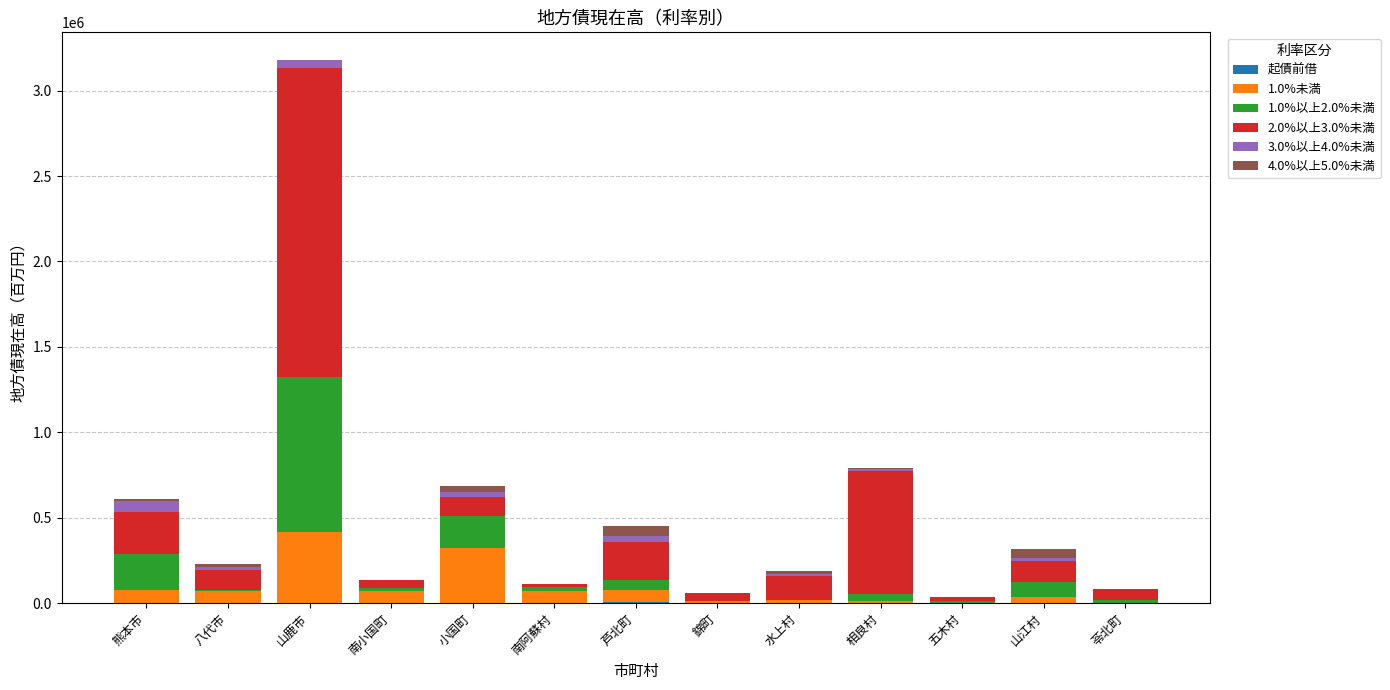

At which category is the sum across all series the highest?

山鹿市